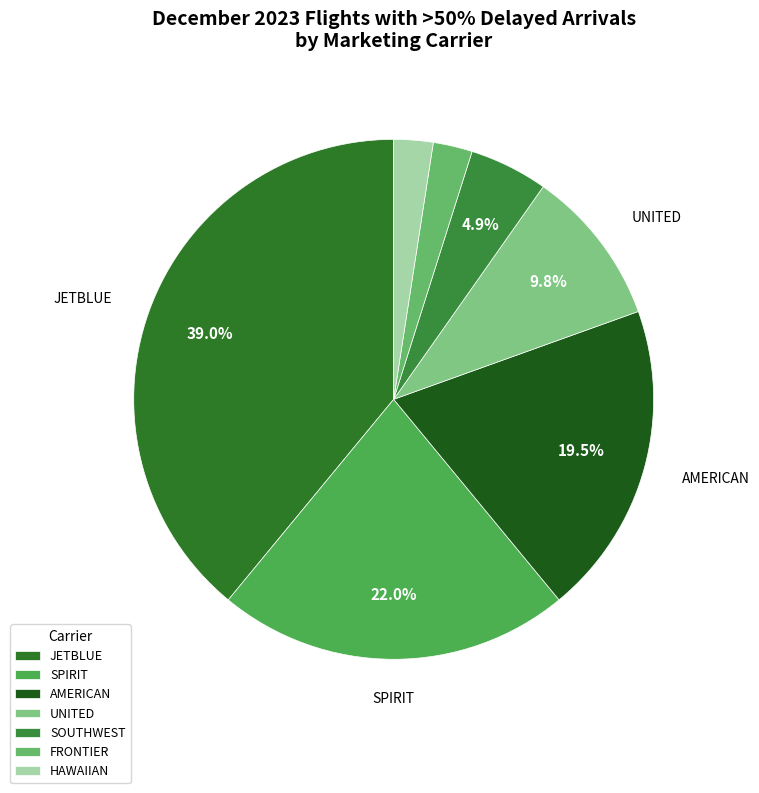

Which slice is the smallest?

FRONTIER